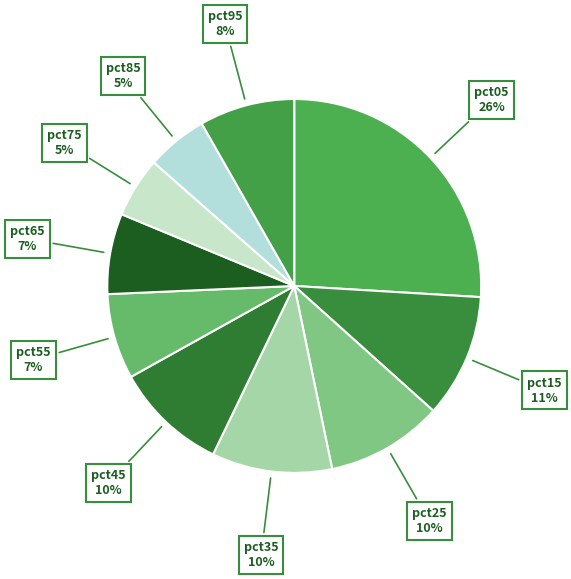

What is the largest slice in the pie chart?

pct05